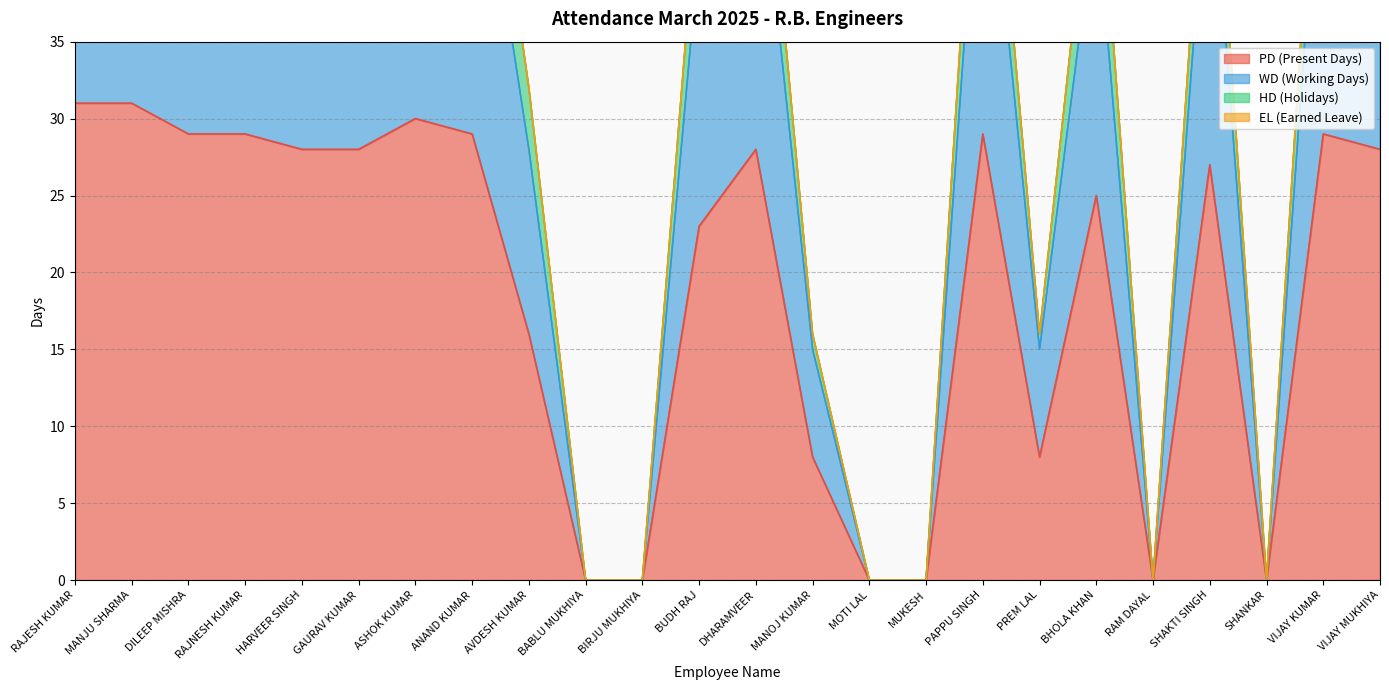

At which label is PD (Present Days) closest to 15?

AVDESH KUMAR